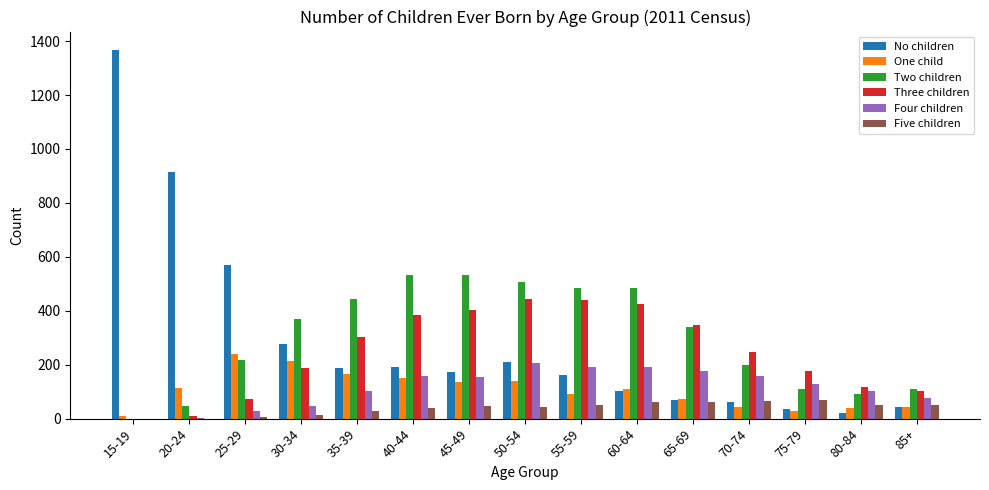

The value of Four children at 85+ is 138. True or false?

False